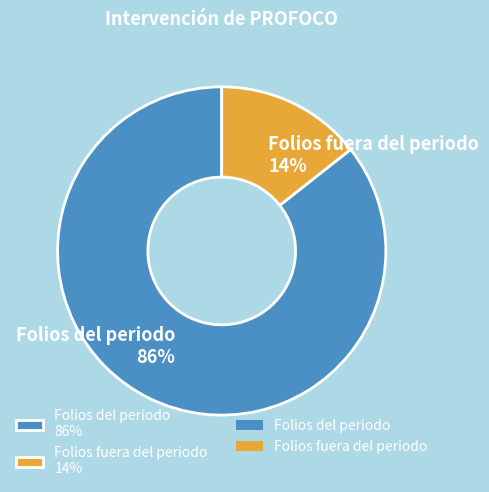

What percentage is the Folios fuera del periodo slice, to the nearest percent?

14%